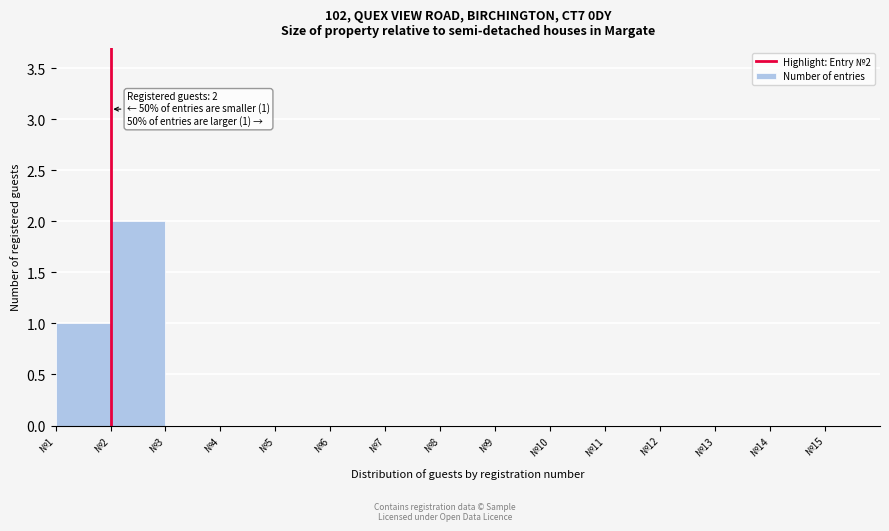

Which range on the x-axis has the tallest bar?

2 to 3